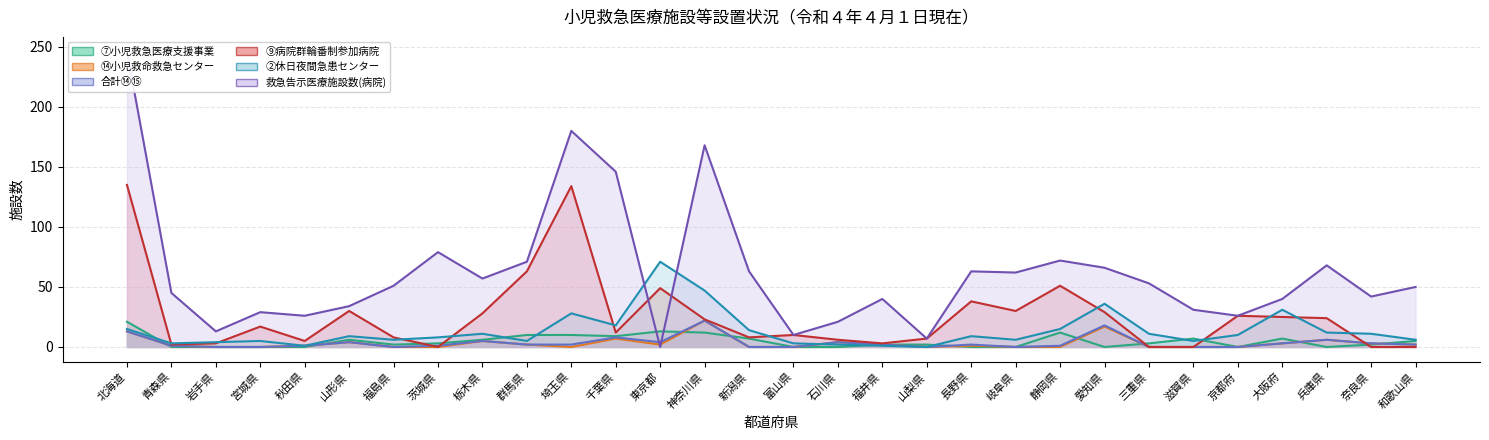

What is the difference between the maximum and minimum values in the ⑨病院群輪番制参加病院 series?

135